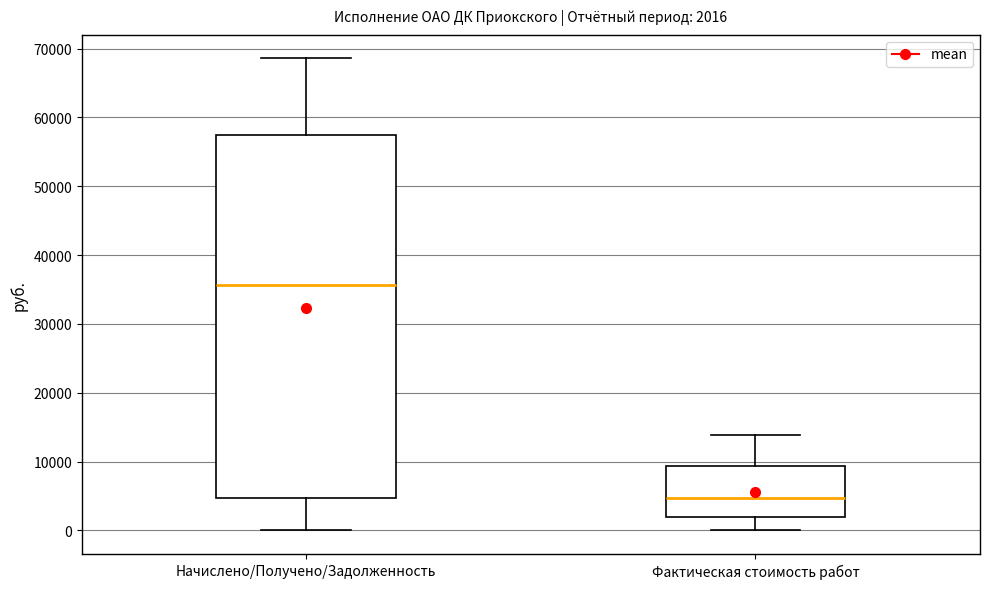

Comparing the boxes themselves (not the whiskers), which one is the tallest?

Начислено/Получено/Задолженность